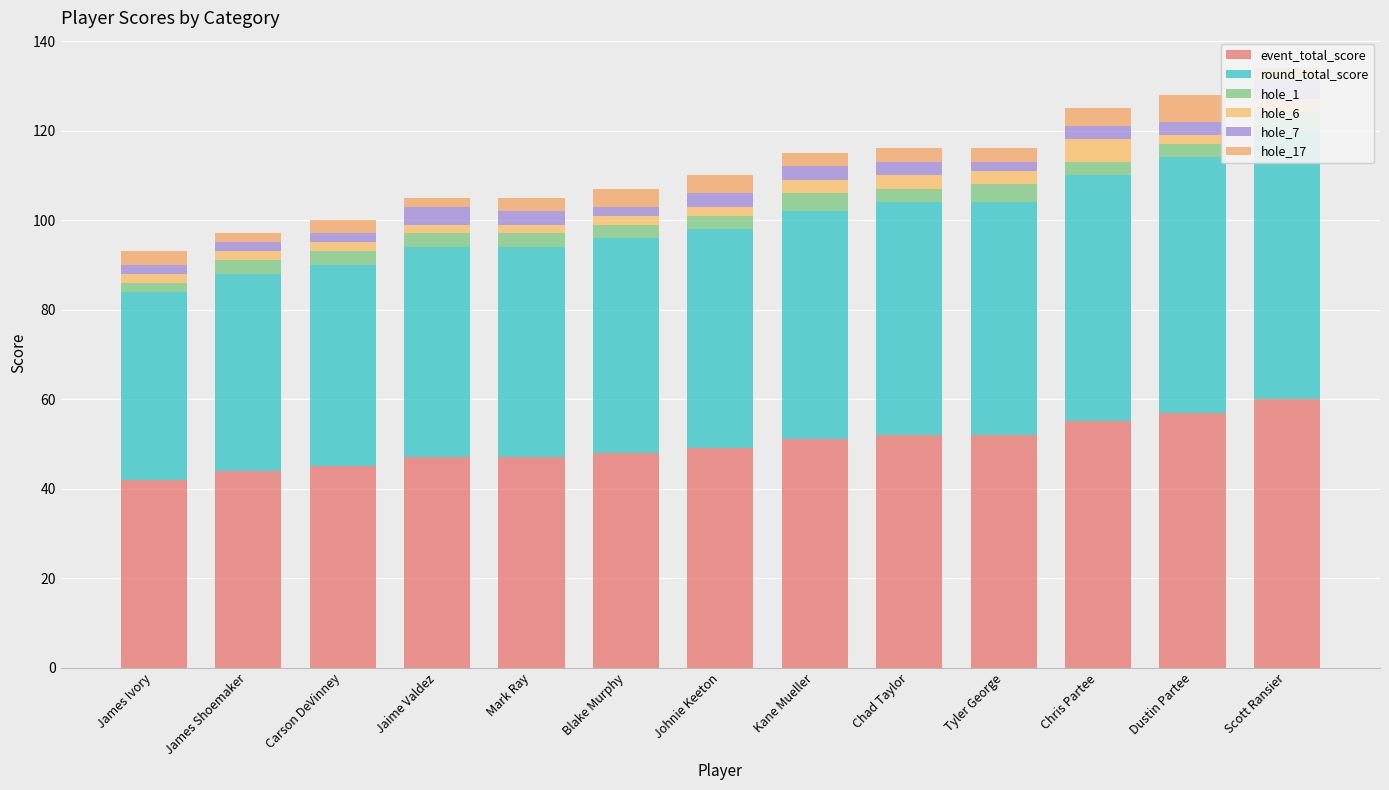

How many hole_7 values are between 2 and 3?

11